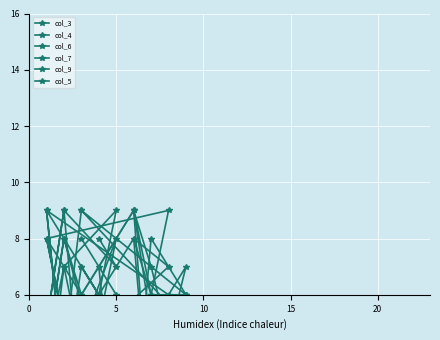

What is the sum of all col_6 values?

74